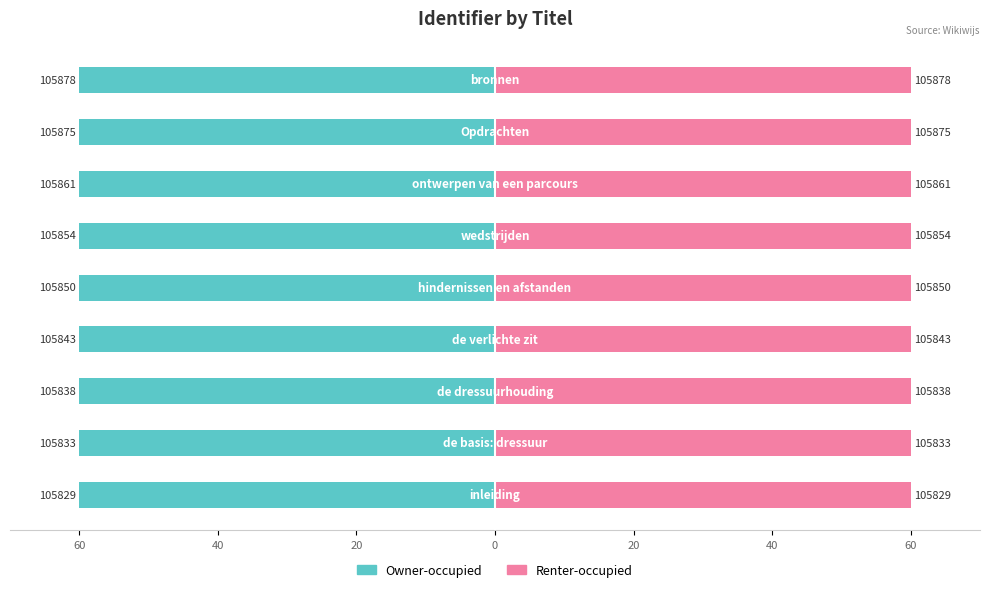

Which series changed the most between 60 and 60?

Owner-occupied